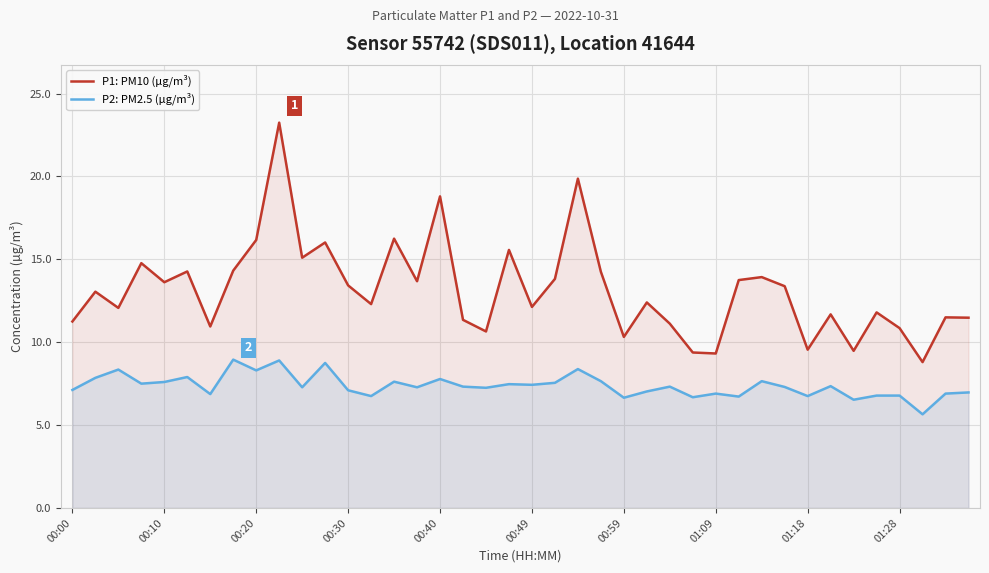

Rank the series by their maximum value, from lowest to highest.

P2: PM2.5 (µg/m³), P1: PM10 (µg/m³)